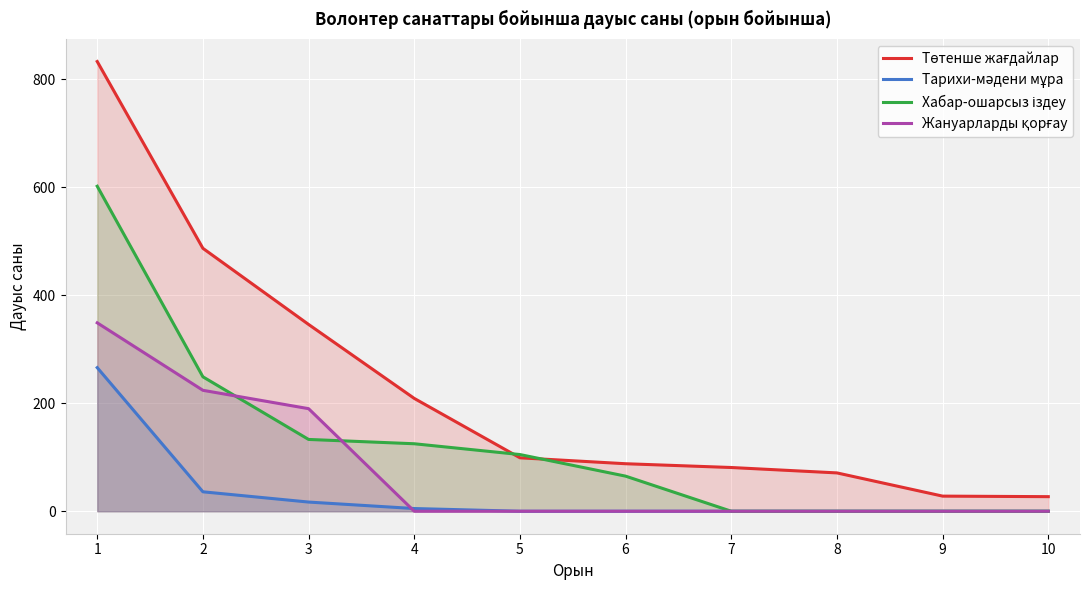

True or false: Хабар-ошарсыз іздеу and Тарихи-мәдени мұра intersect in this chart.

False